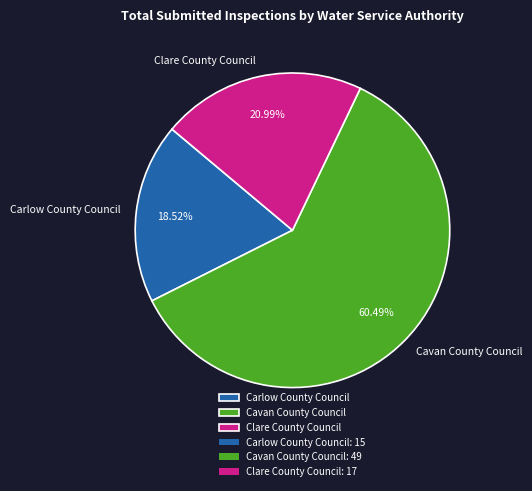

Which category has the smallest portion of the pie?

Carlow County Council